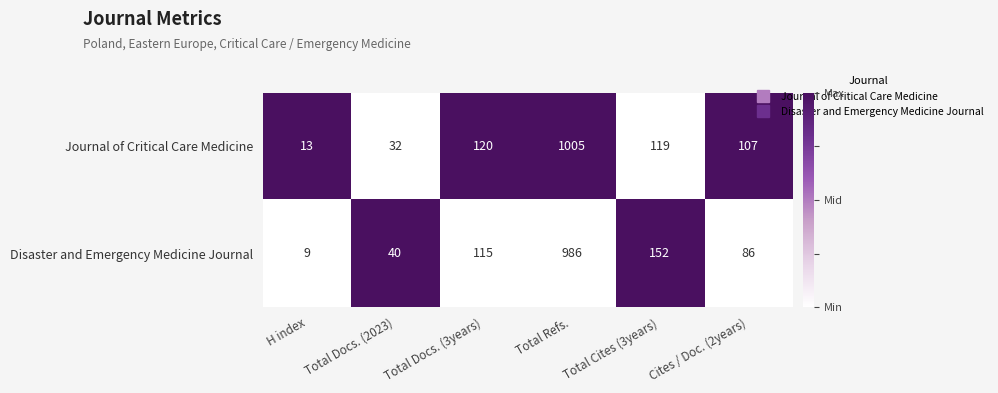

What is the difference between the second highest and minimum values in the Disaster and Emergency Medicine Journal series?

143